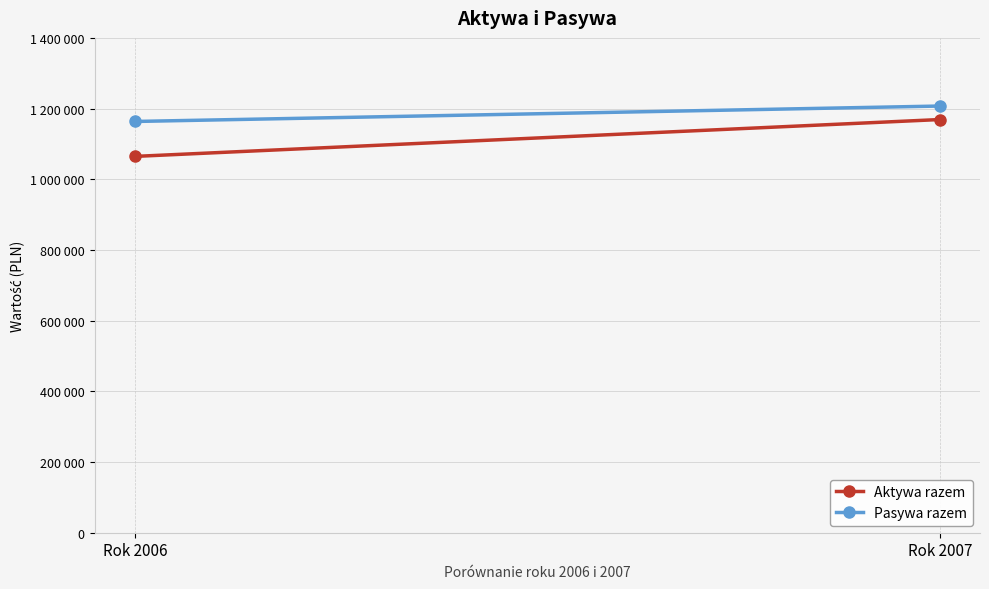

What is the sum of all Pasywa razem values?

2370711